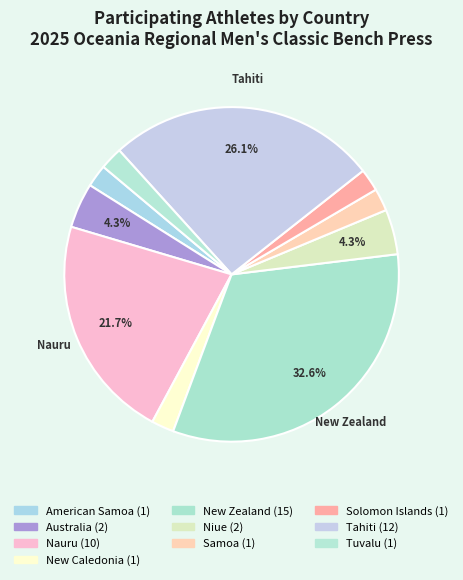

Count the number of slices in the pie.

10